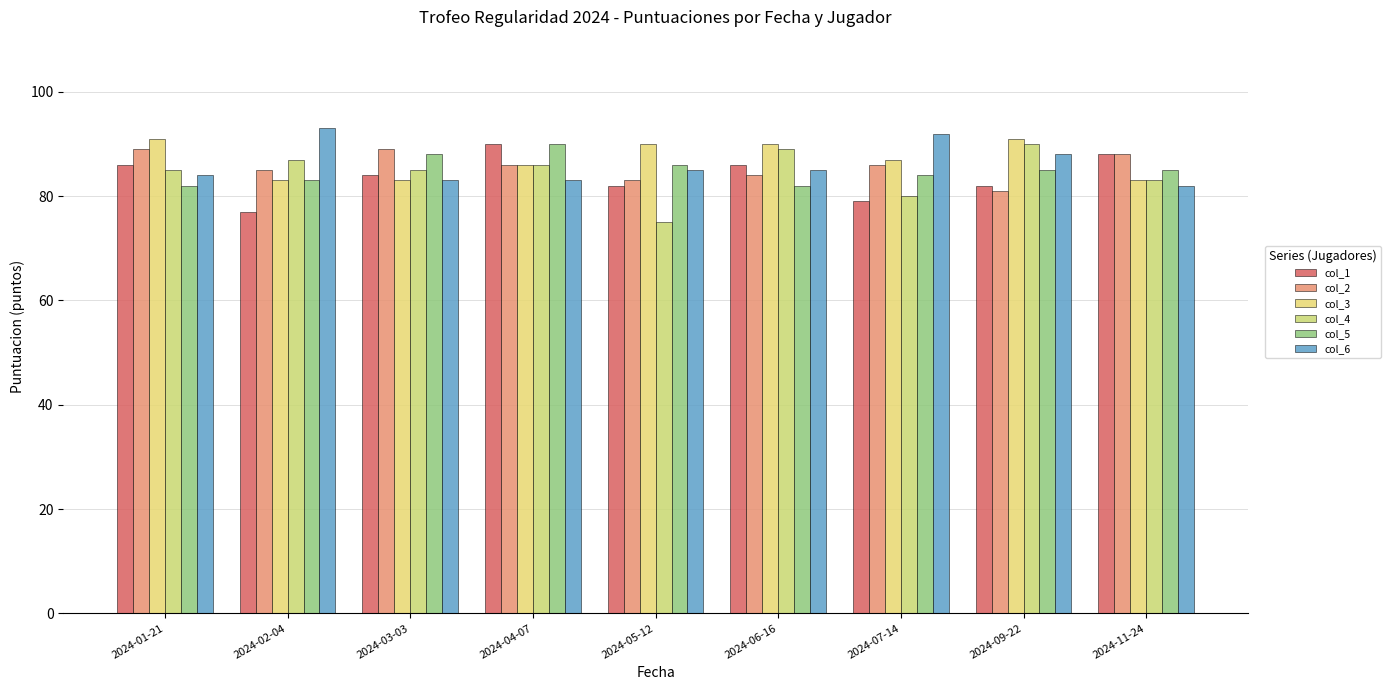

Does the chart contain any negative values?

No